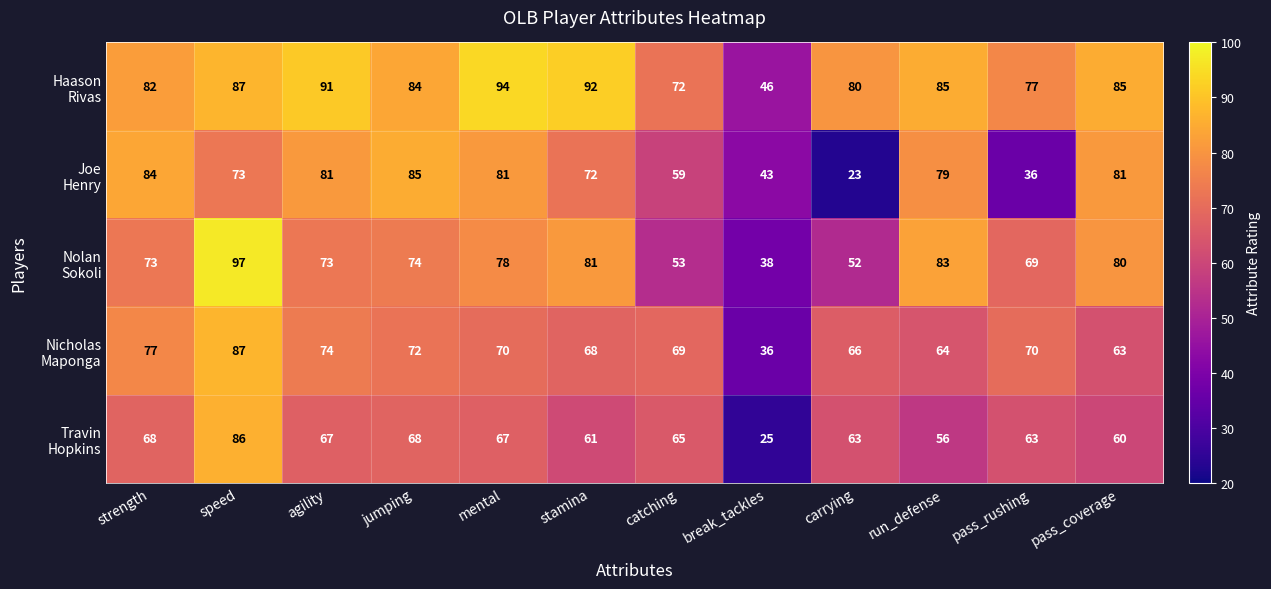

At which category is the sum across all series the highest?

speed